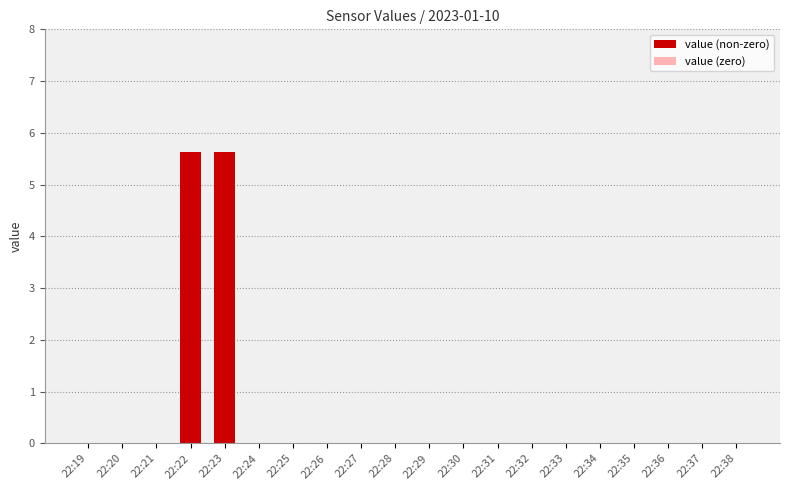

Reading right to left, transcribe all the data shown in this chart.

0.0	0.0	0.0	0.0	0.0	0.0	0.0	0.0	0.0	0.0	0.0	0.0	0.0	0.0	0.0	5.6	5.6	0.0	0.0	0.0